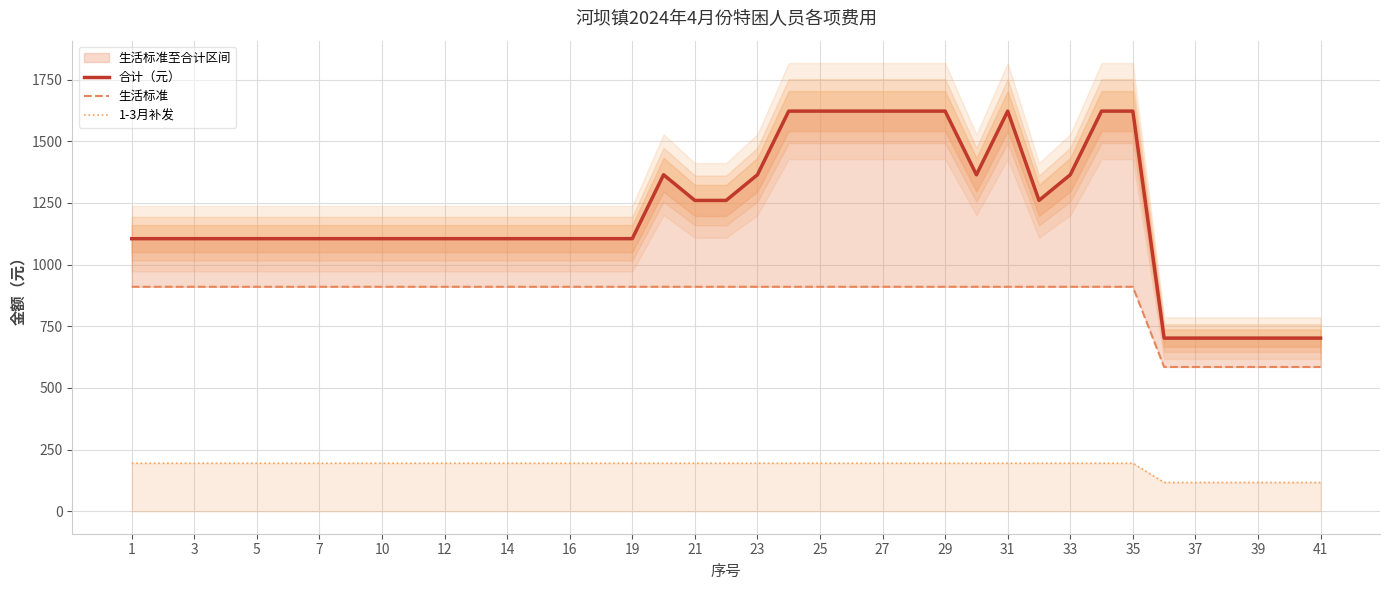

At how many categories does at least one series exceed 1391?

9